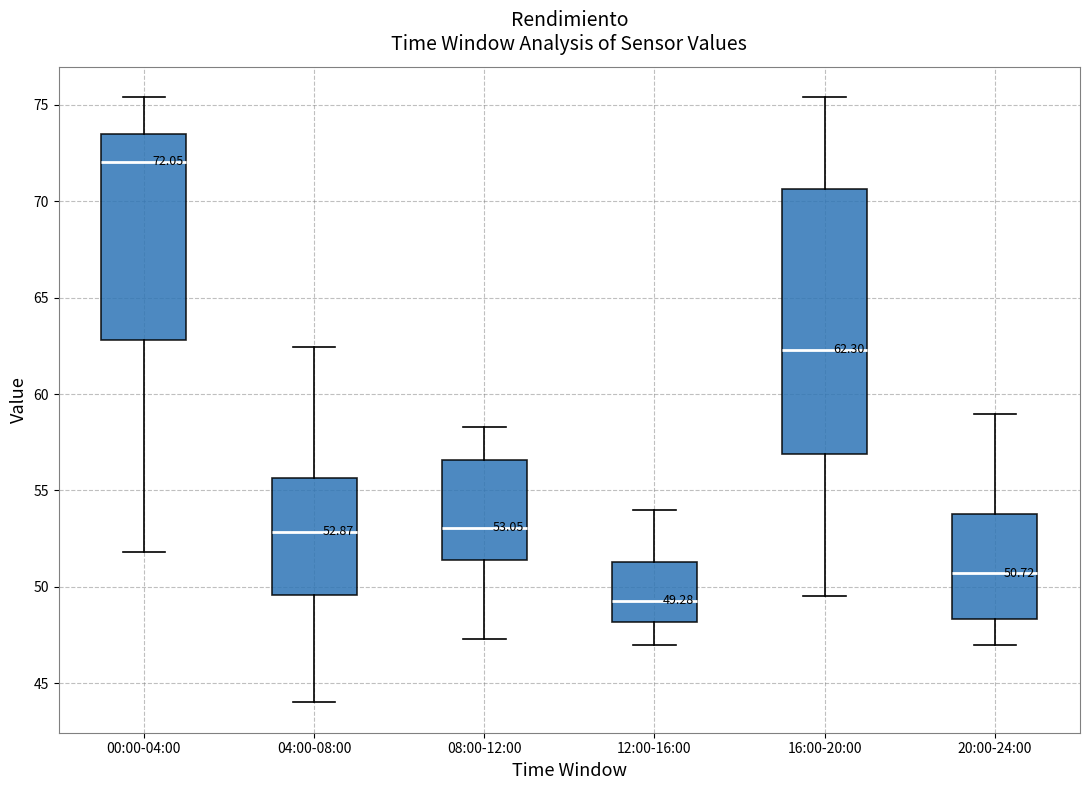

Which box's median line is the lowest?

12:00-16:00